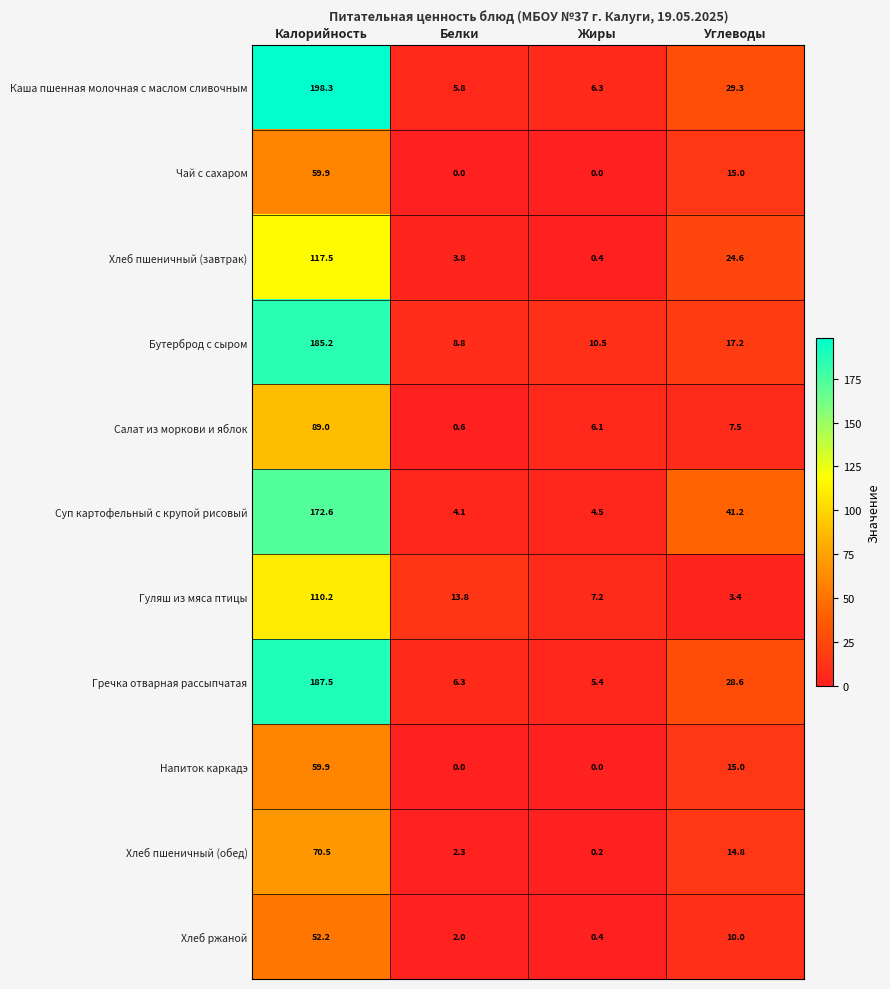

The Гуляш из мяса птицы series shows 1.9 at Жиры. True or false?

False